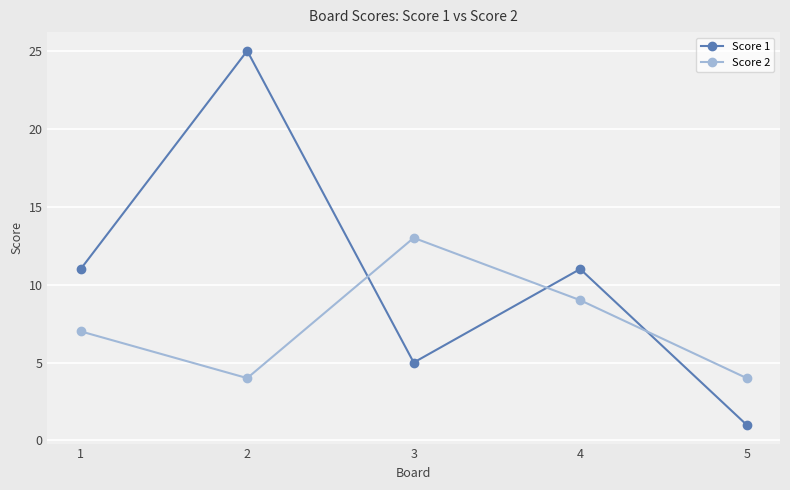

In Score 2, how many points are lower than both neighbors (excluding endpoints)?

1